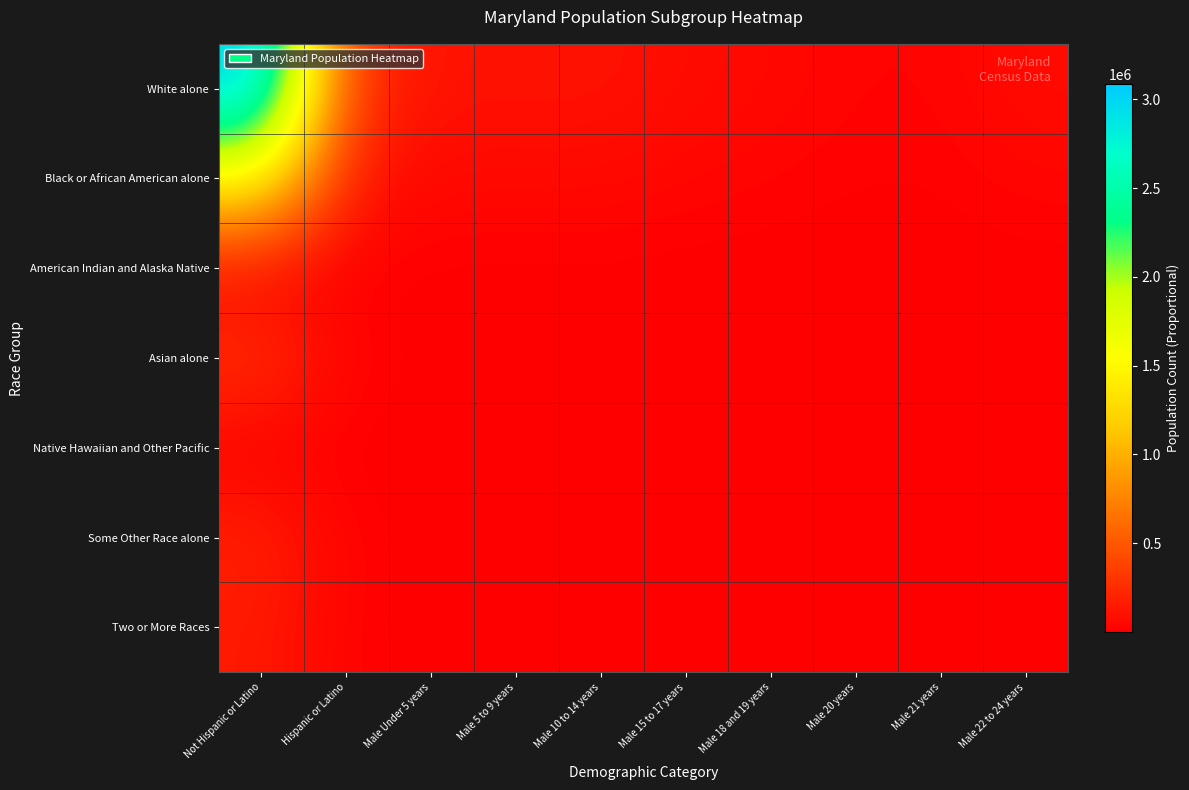

What is the maximum value shown in the chart?

3085451.4